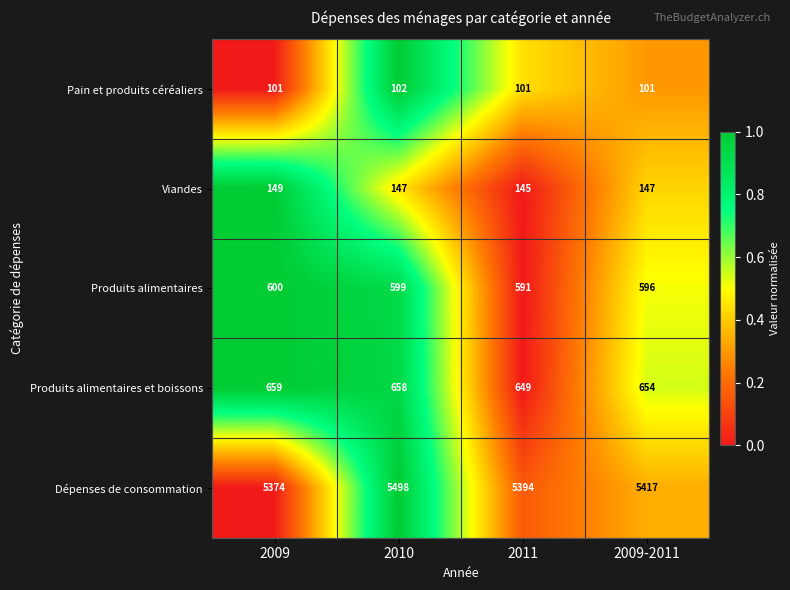

What is the average value of the Dépenses de consommation series?

5421